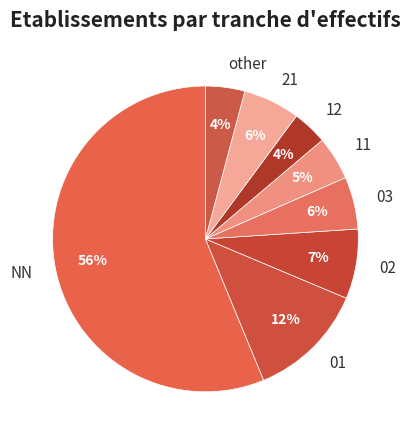

Approximately how many times larger is the value at 12 compared to 03?

0.7